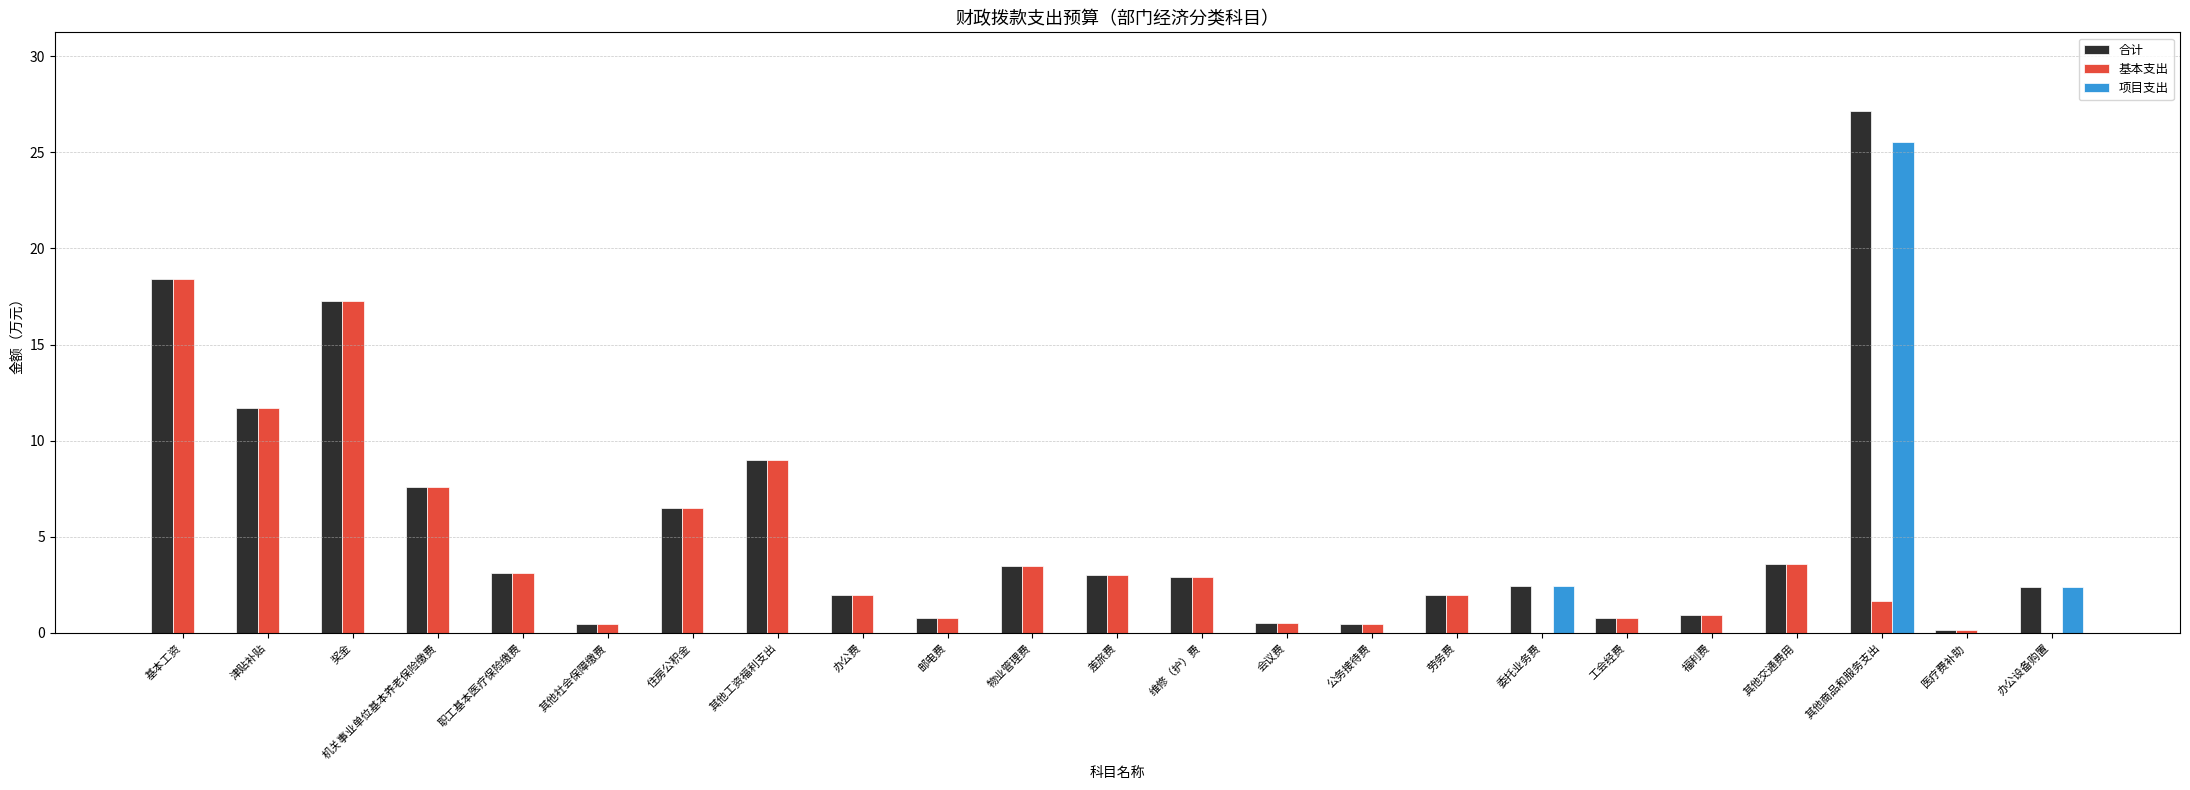

Is it true that 项目支出 equals 14.4 at 会议费?

False